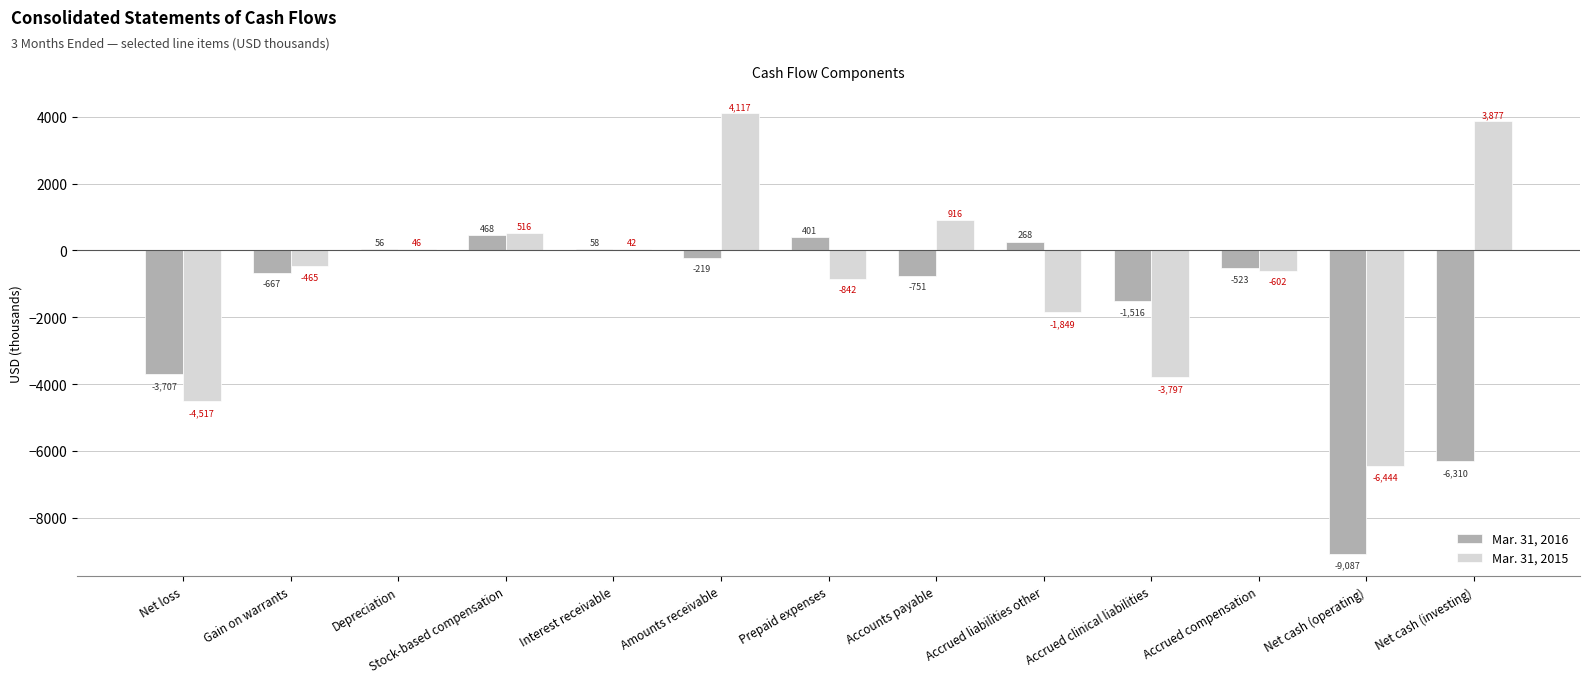

Which category has the highest value in the Mar. 31, 2016 series?

Stock-based compensation